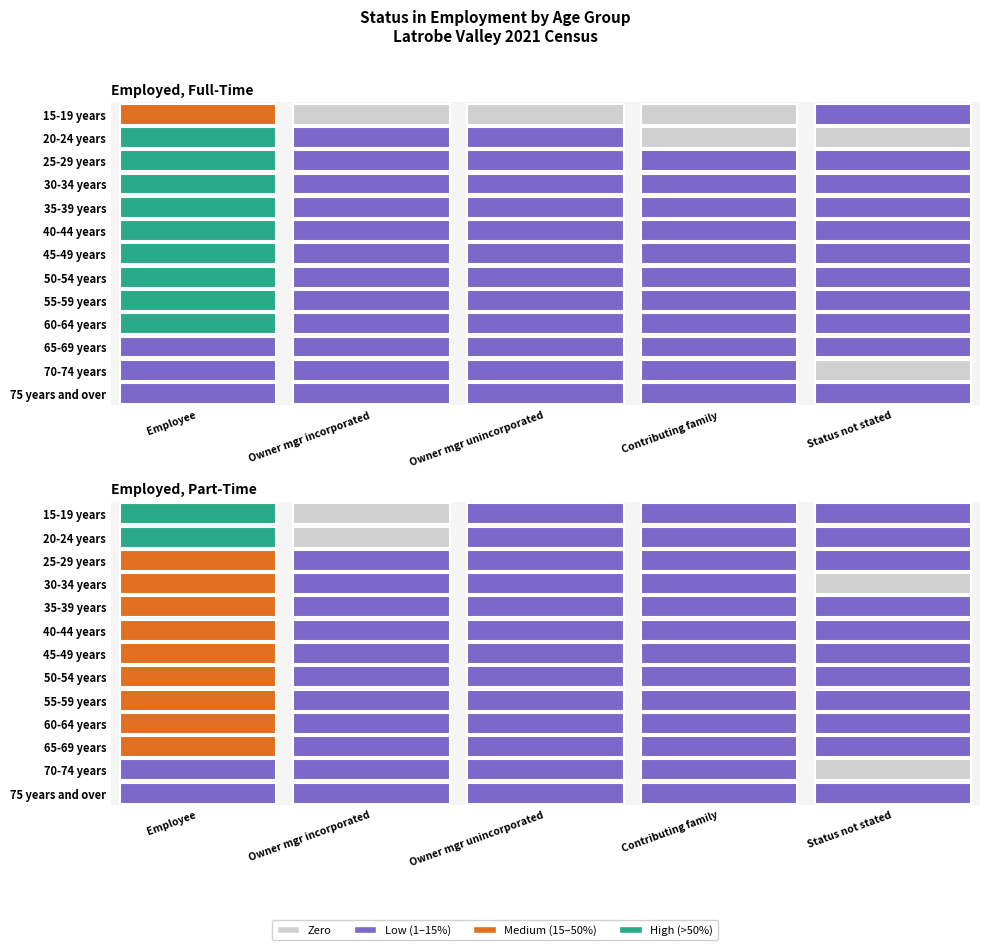

True or false: 60-64 years has a value of 18 at 35-39 years.

False